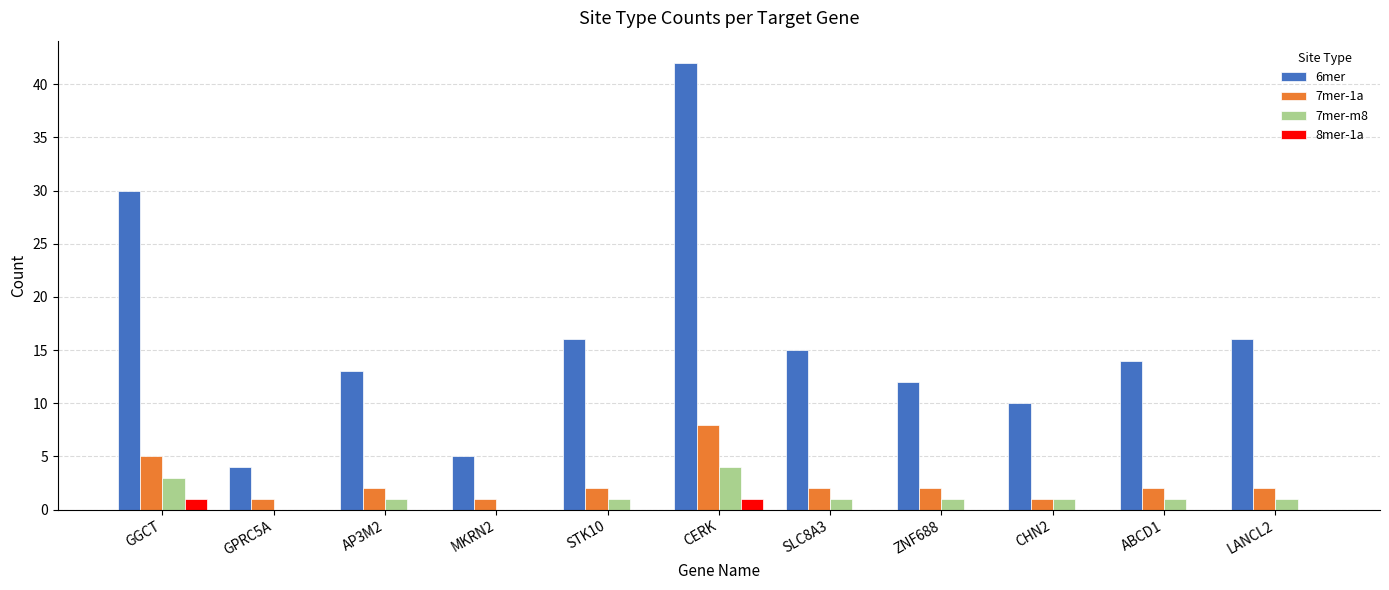

What is the sum of all 7mer-1a values?

28